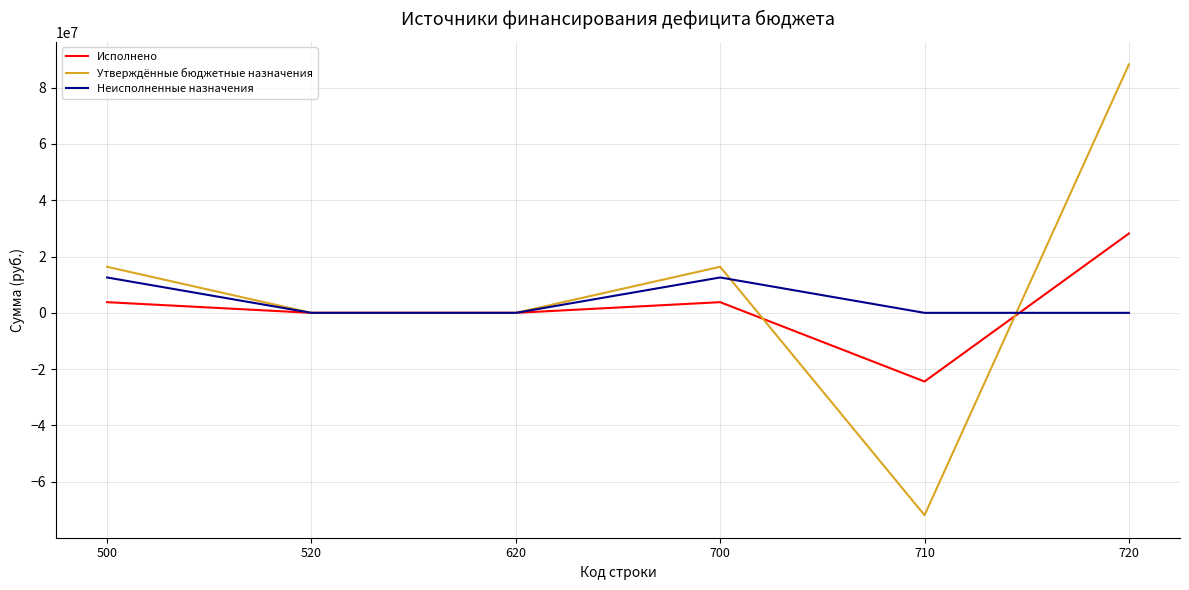

Is the value of Неисполненные назначения at 620 greater than the value of Утверждённые бюджетные назначения at 720?

No